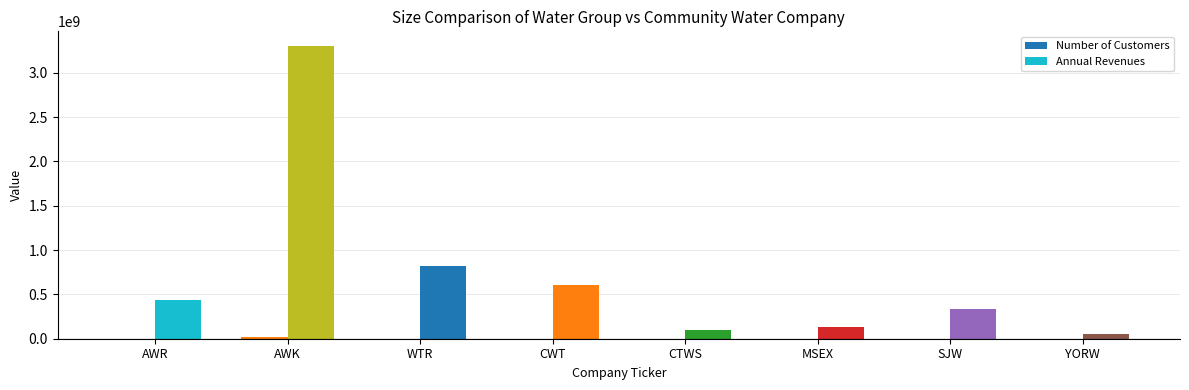

How many groups of bars are there?

8